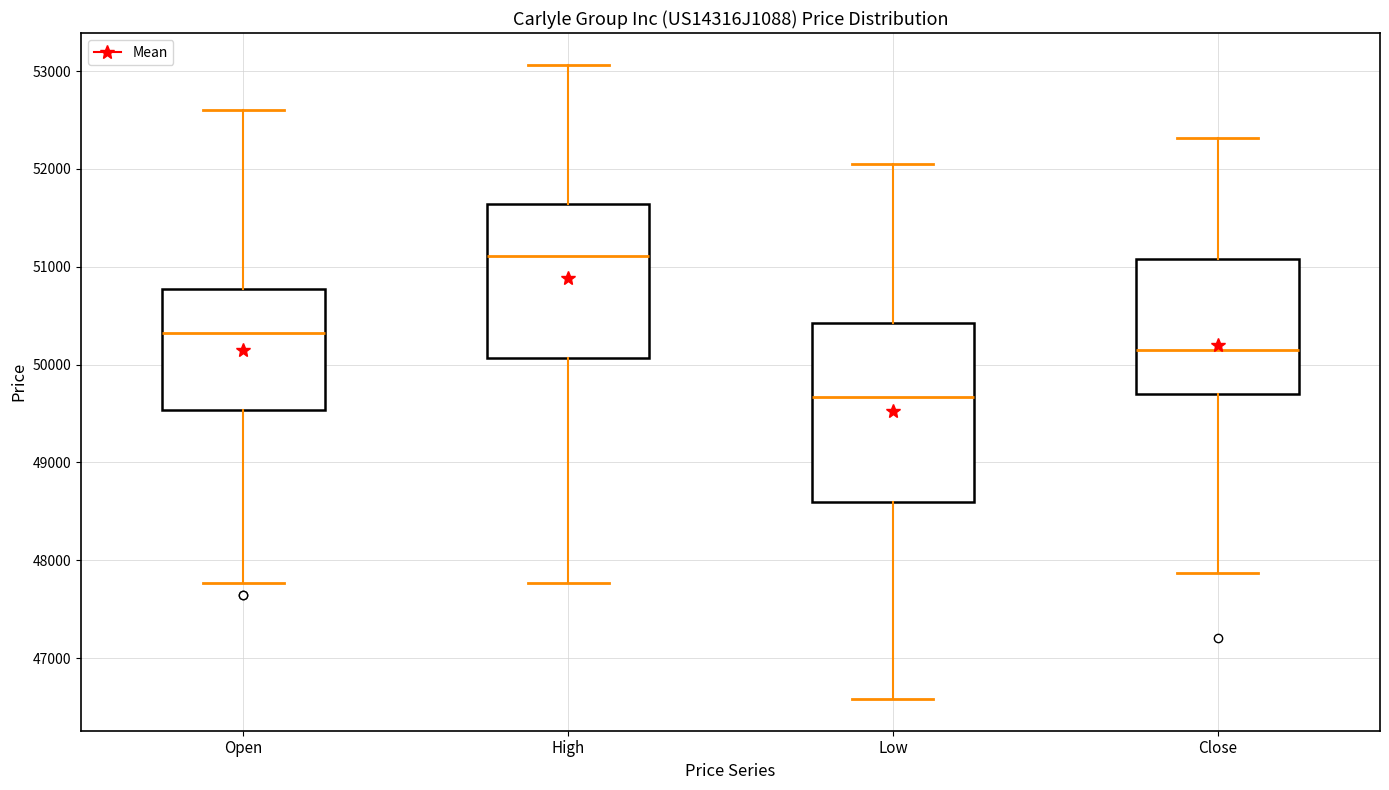

Which box has the lowest median line?

Low